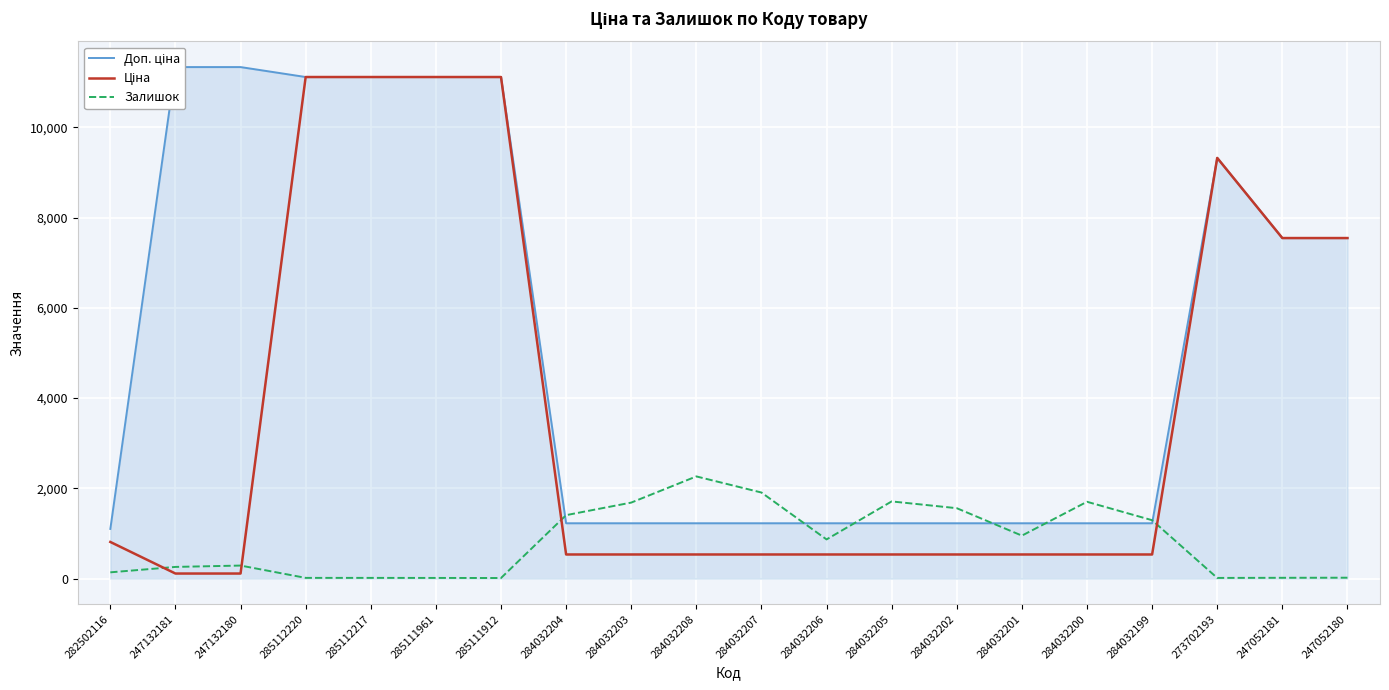

Rank the series by their maximum value, from highest to lowest.

Доп. ціна, Ціна, Залишок